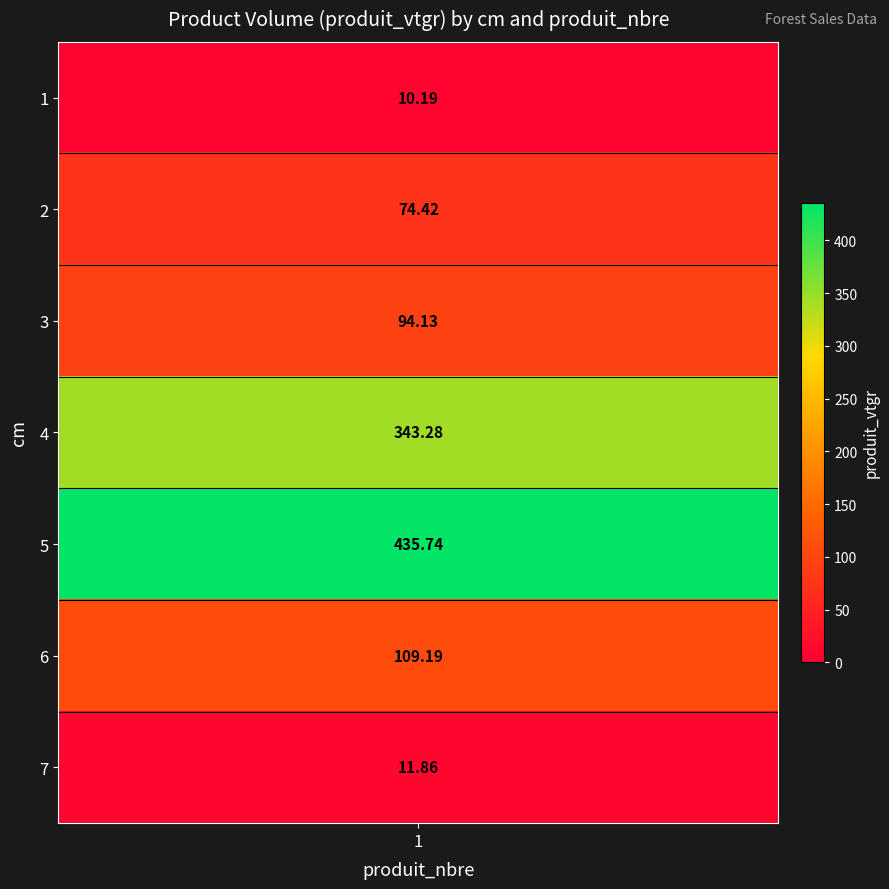

What is the difference between the maximum and minimum values?

425.6